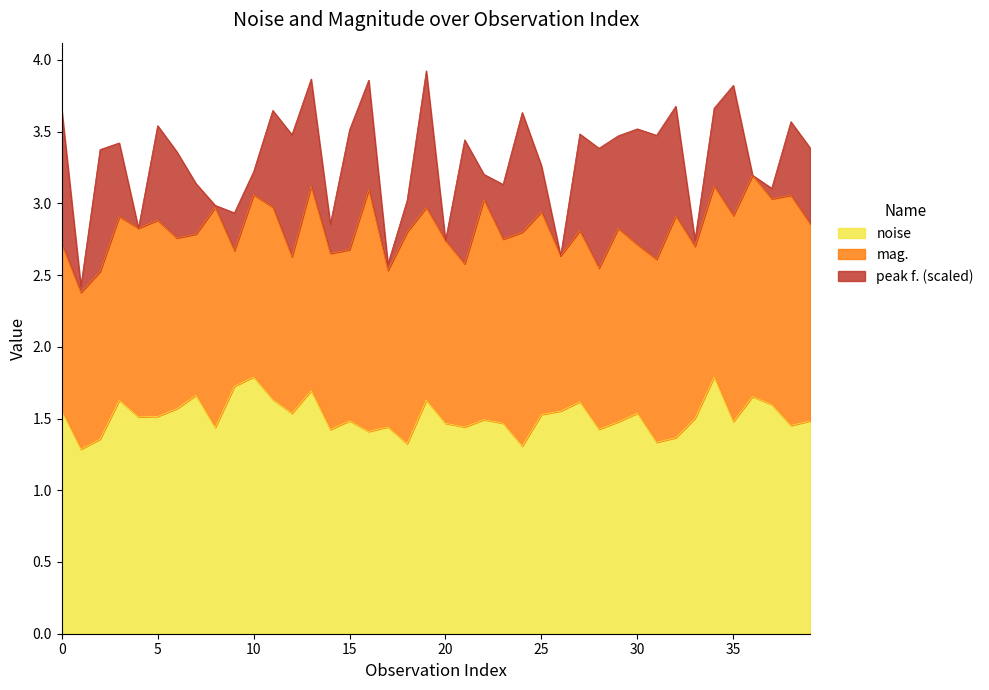

What is the maximum value shown in the chart?

1.8